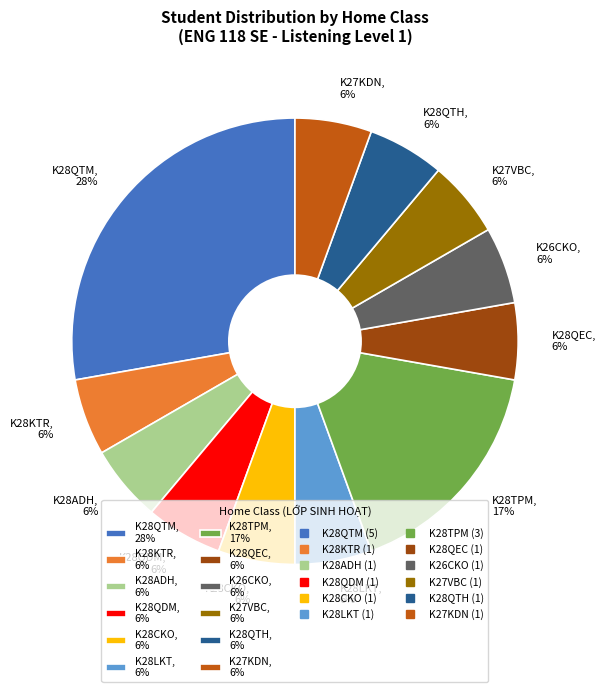

Approximately how many times larger is the value at K28CKO compared to K28QTM?

0.2